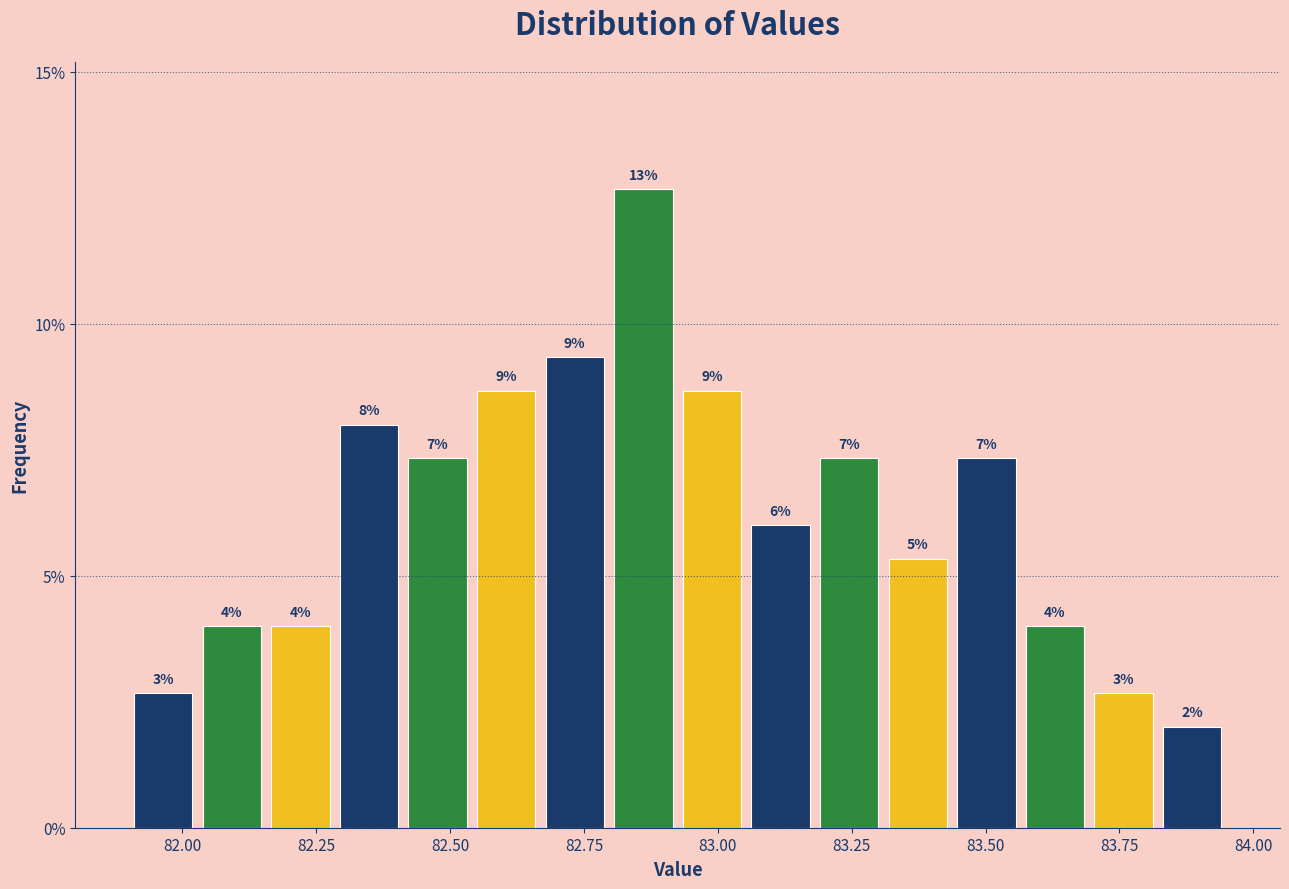

Read against the x-axis, roughly where is the centre of the tallest bar?

82.85